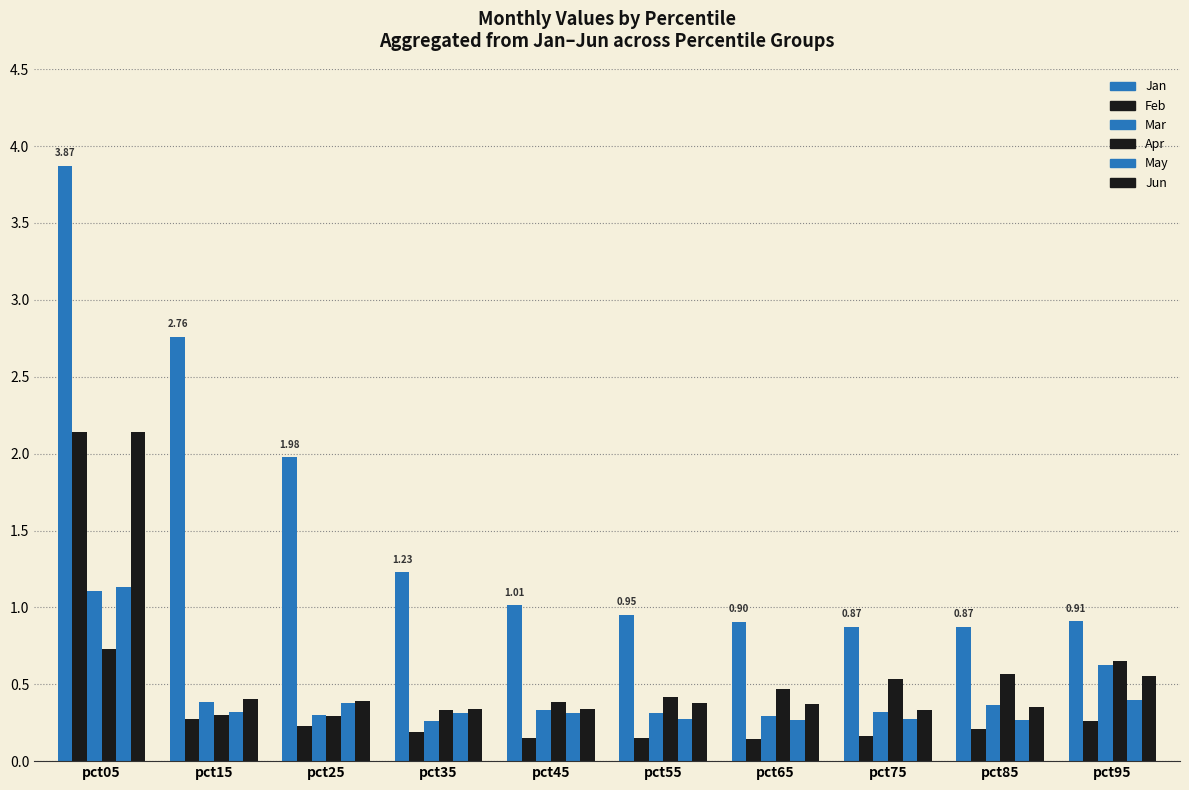

At which label is May closest to 0?

pct65